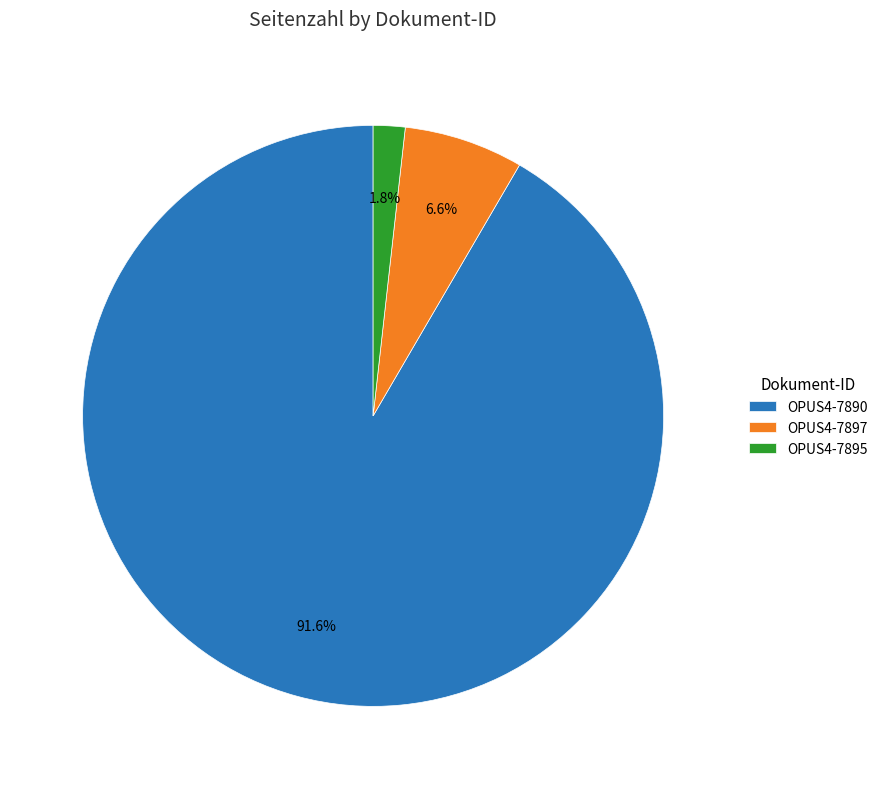

How many segments does this pie chart have?

3